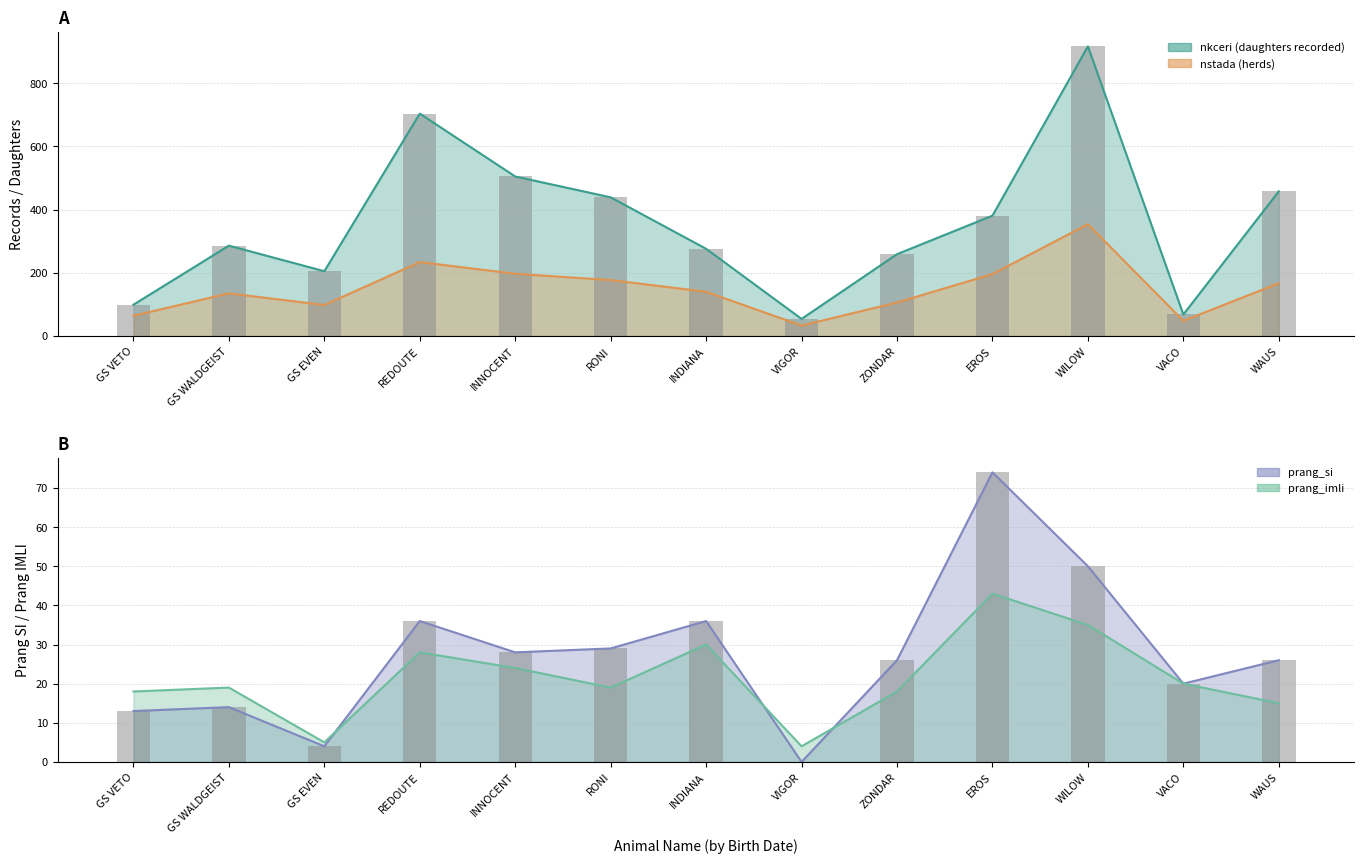

What is the label of the 11th bar from the left?

WILOW